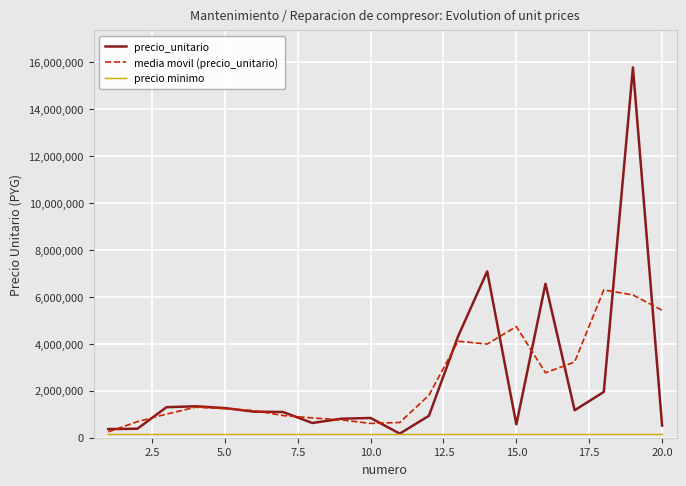

What is the average value of the media movil (precio_unitario) series?

2394100.0